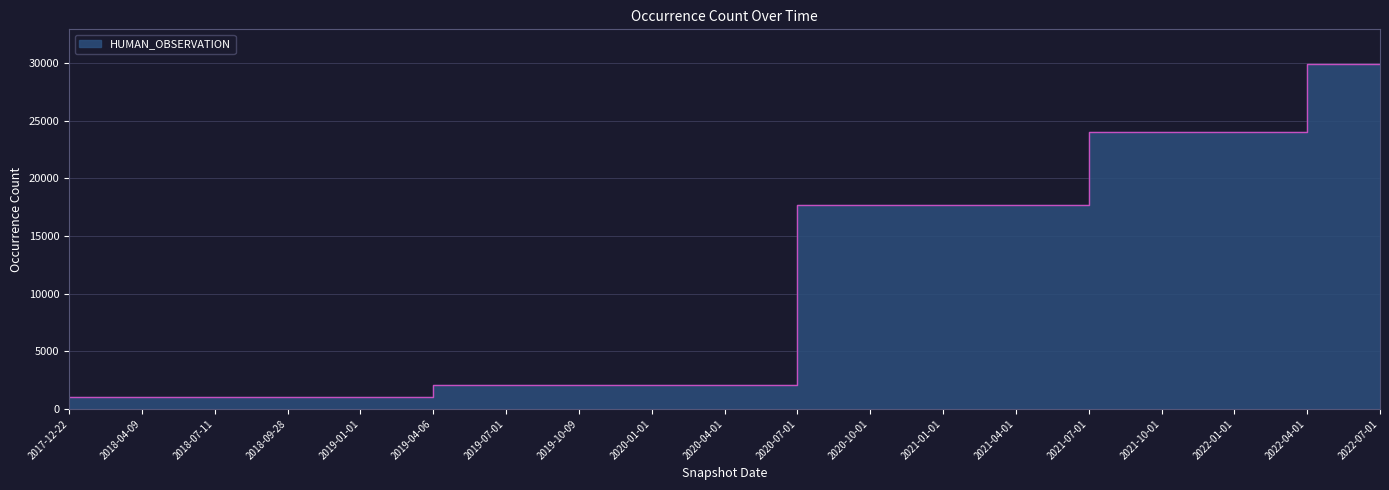

The chart shows a value of 1471 at 2017-12-22. True or false?

False